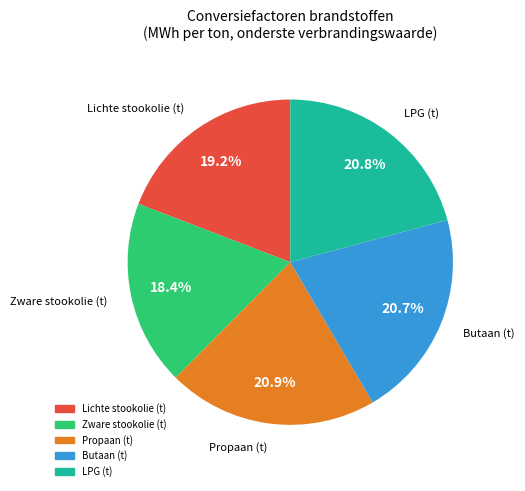

Is there a majority slice in this chart?

No